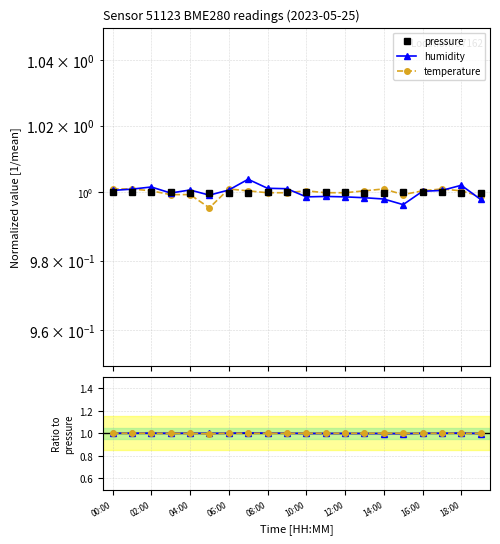

Which series ends up on top after the final intersection of pressure and temperature / pressure?

pressure